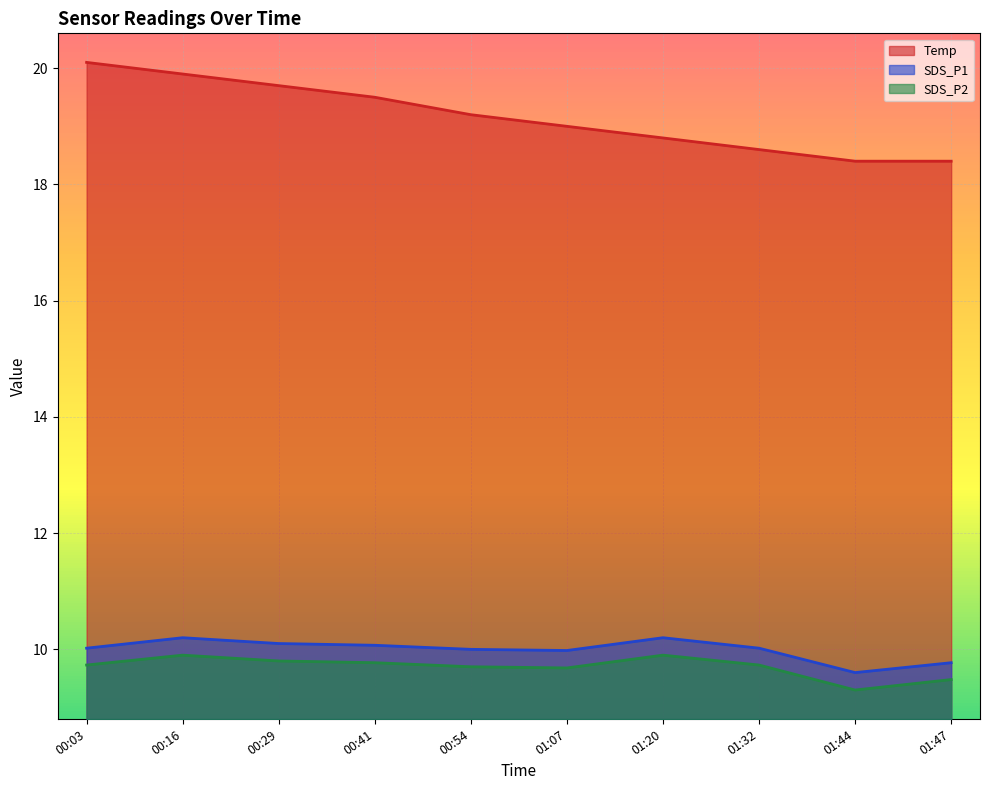

What is the difference between the highest and lowest values at 00:16?

10.0